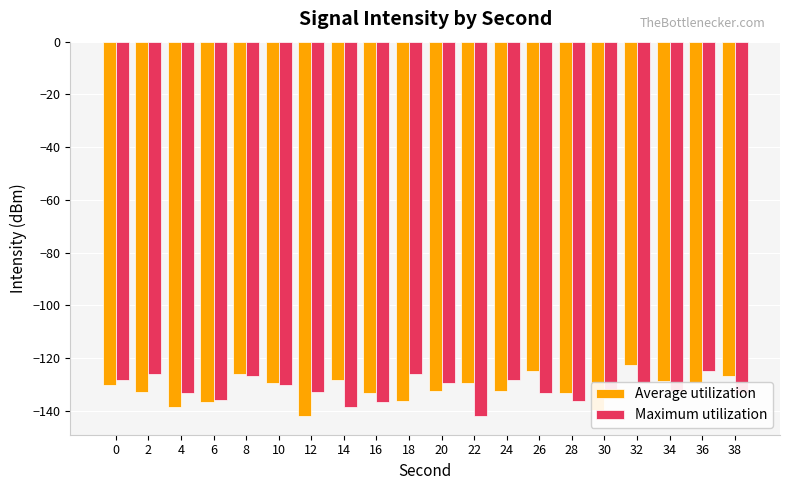

What is the total value across all series at 10?

-259.7